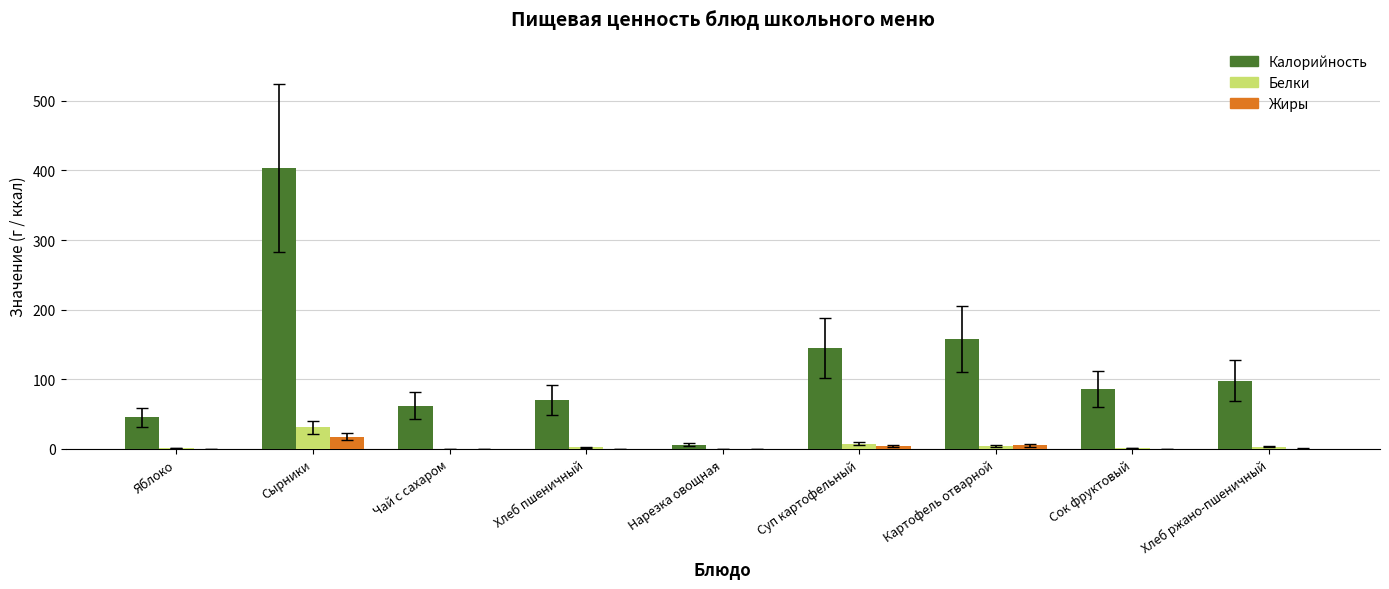

What are all the series names shown in the legend?

Калорийность, Белки, Жиры